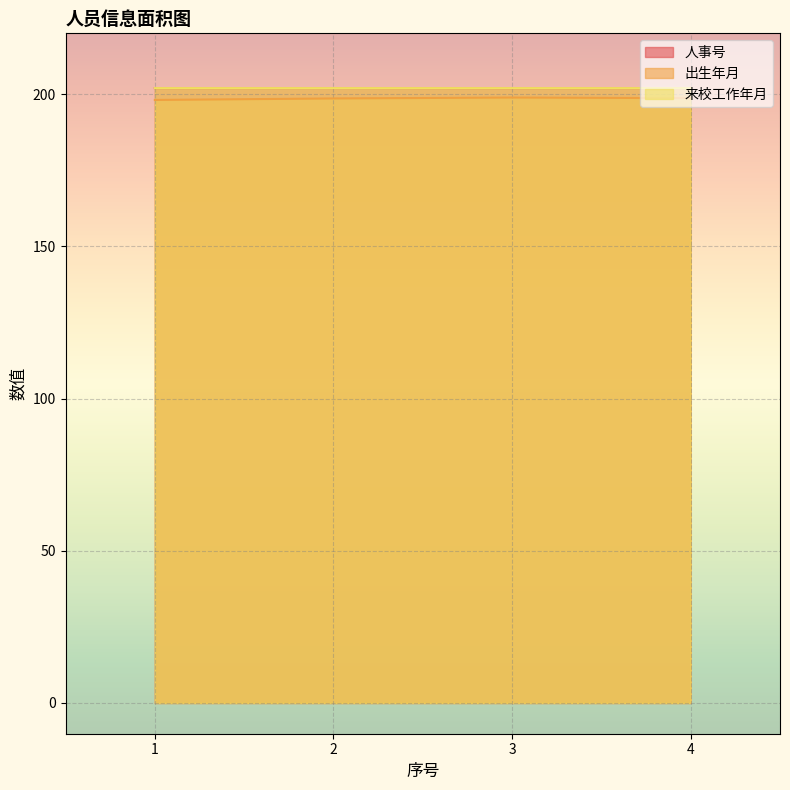

At how many categories does at least one series exceed 201?

4